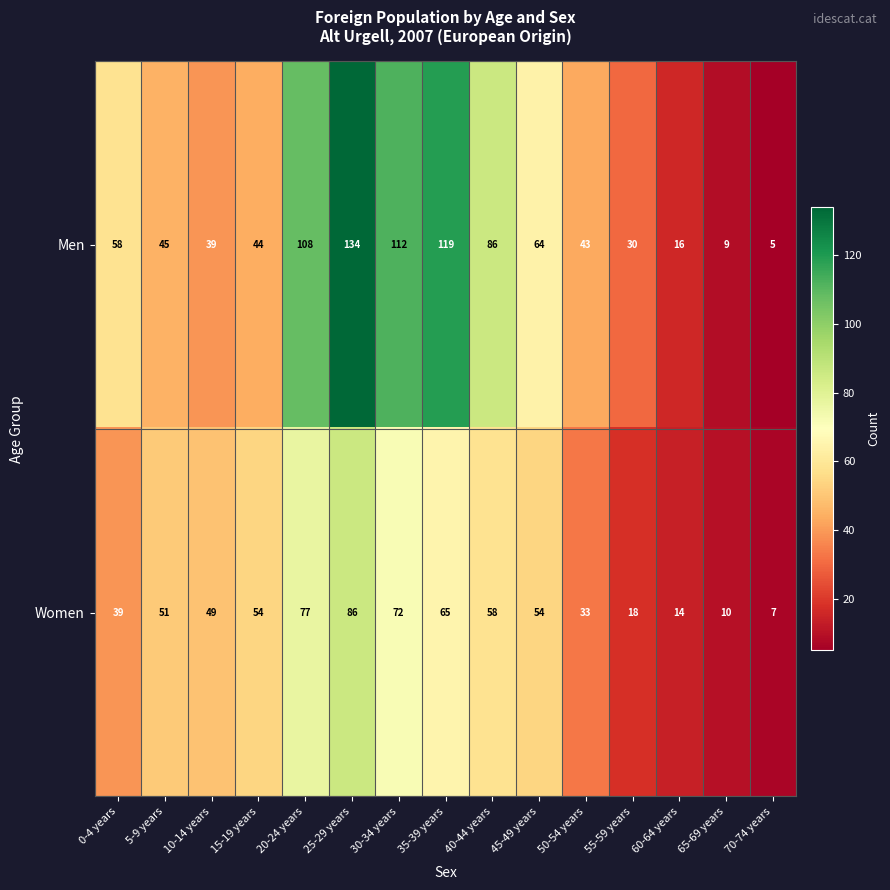

What is the average value of the Women series?

46